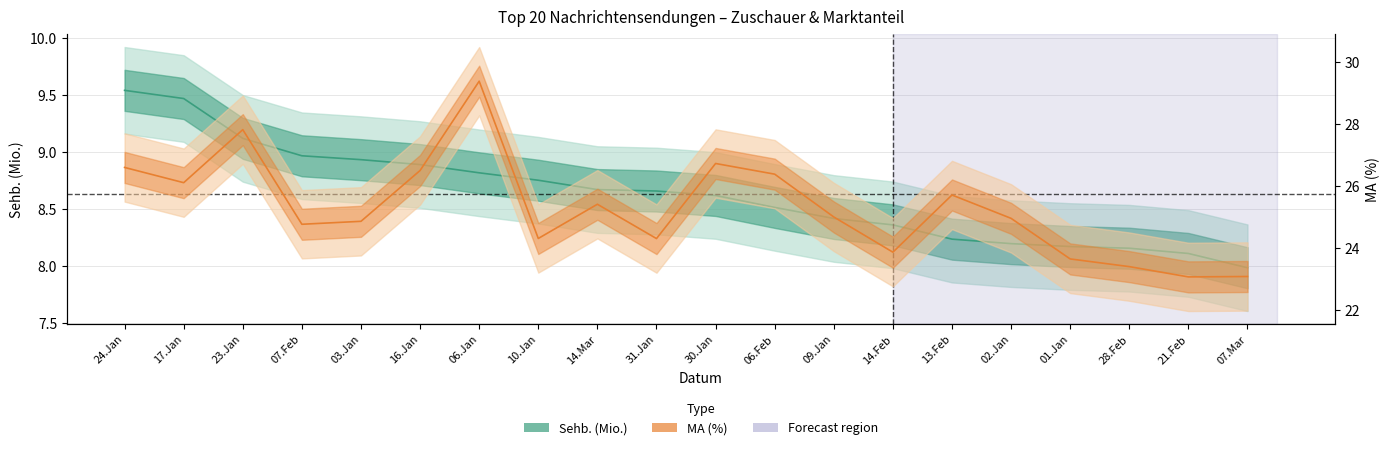

What is the difference between the highest and lowest values at 03.Jan?

15.9